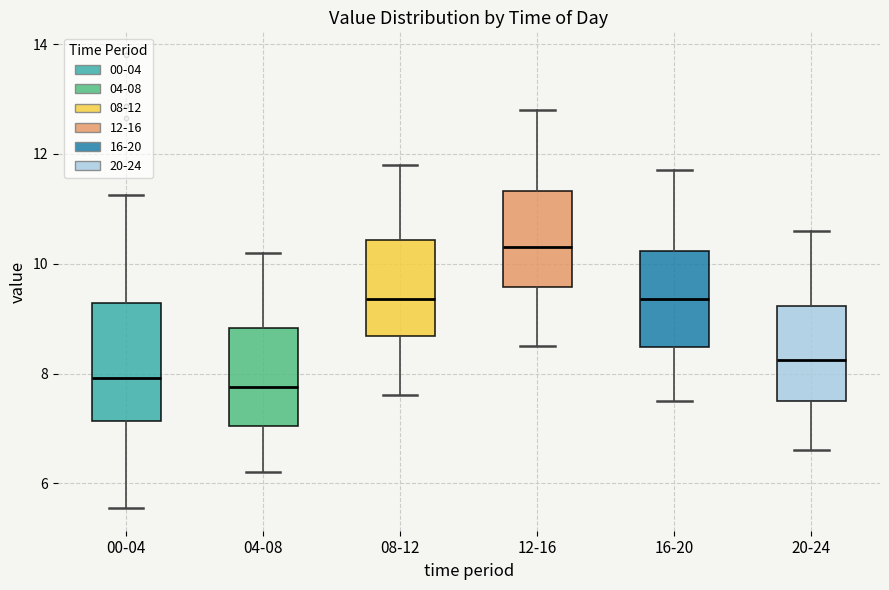

Where does the upper whisker of the box for 04-08 end on the y-axis? The values are not printed on the chart, so give them approximately, as read against the axis.

10.2